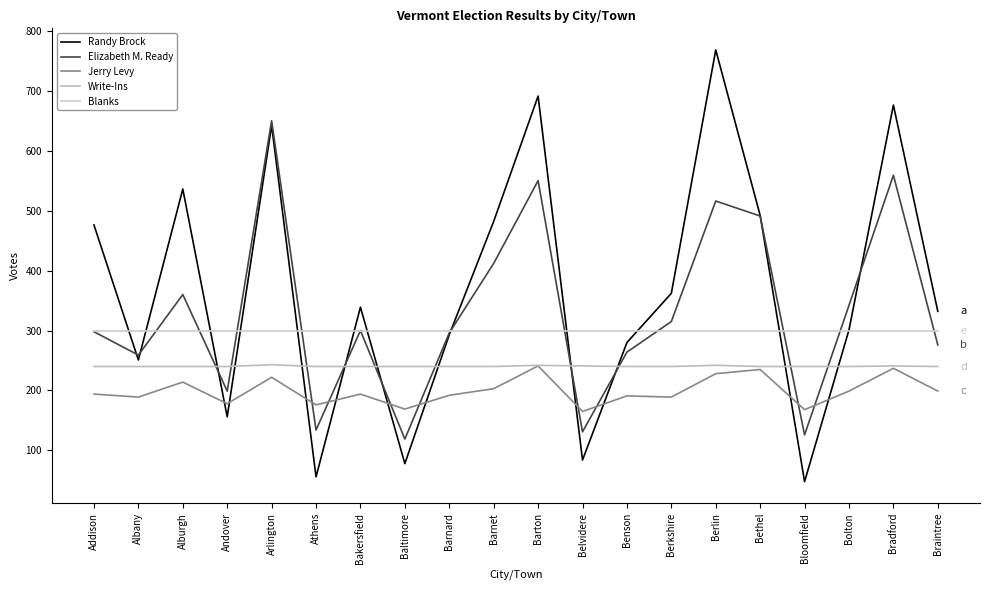

Does the chart display data point markers on the line(s)?

No